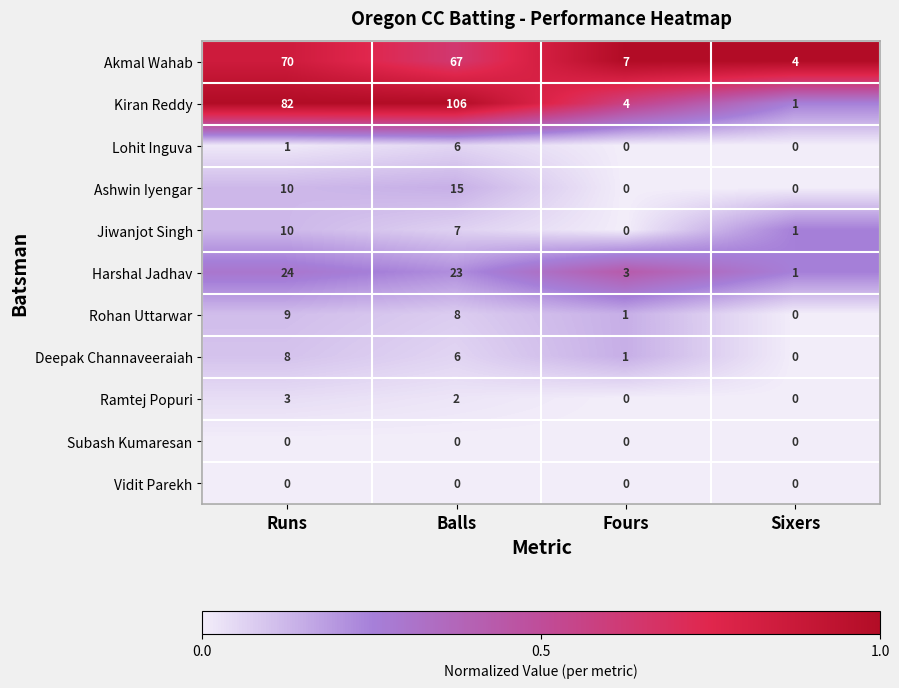

Which series has the widest spread of values?

Kiran Reddy